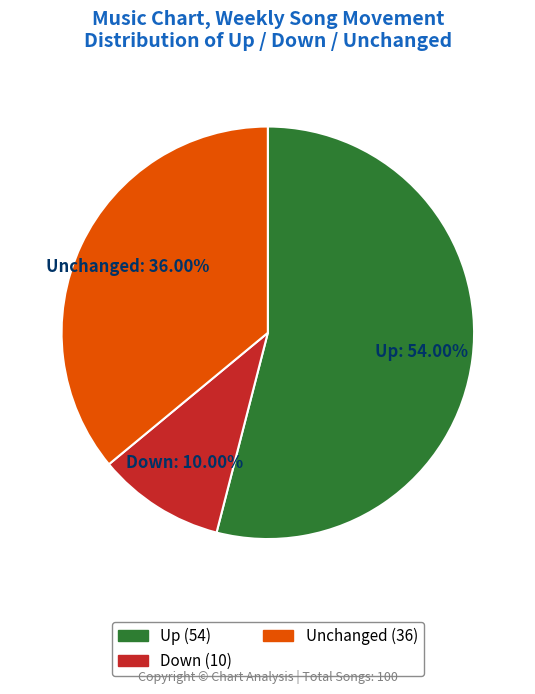

What is the majority slice?

Up